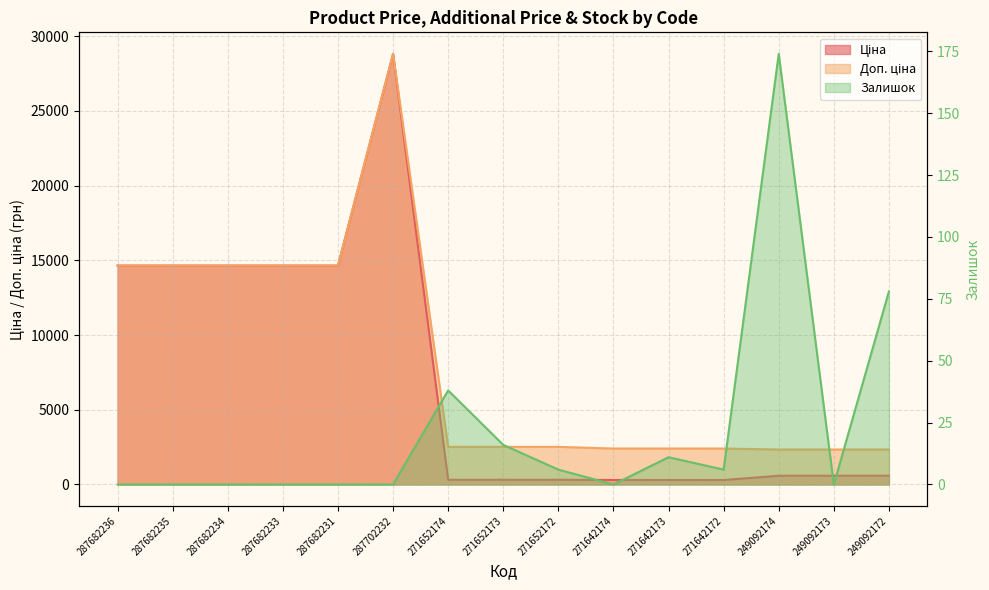

True or false: Ціна and Залишок intersect in this chart.

False